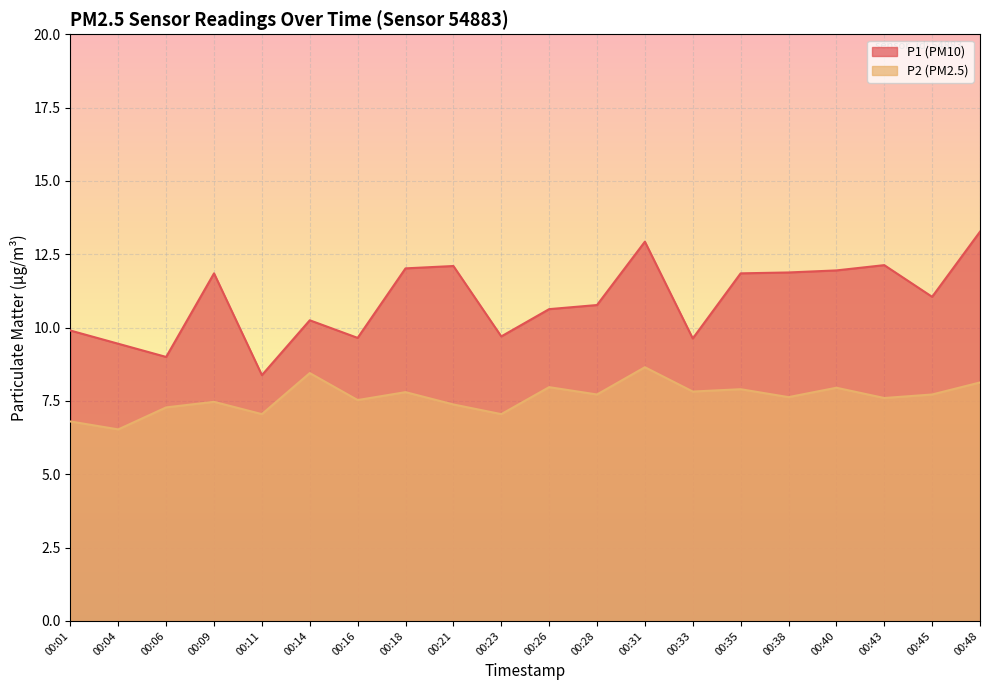

The value of P1 at 00:26 is 10.6. True or false?

True